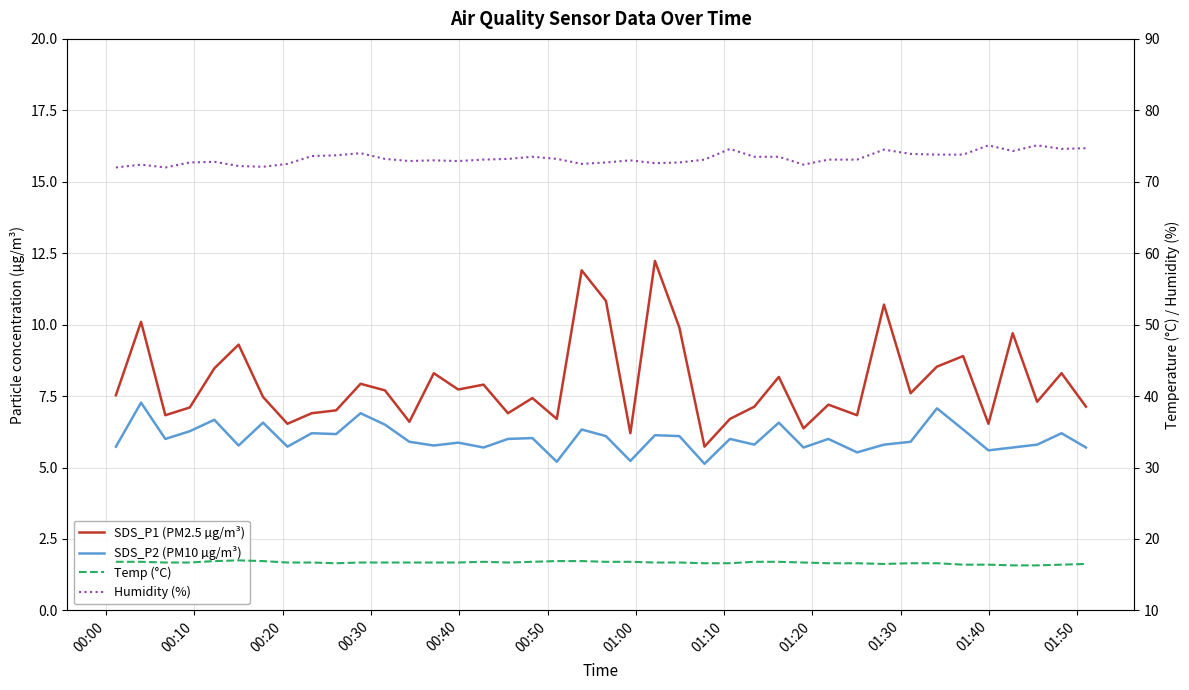

What is the approximate value of SDS_P2 (PM10 µg/m³) at 00:20?

6.0